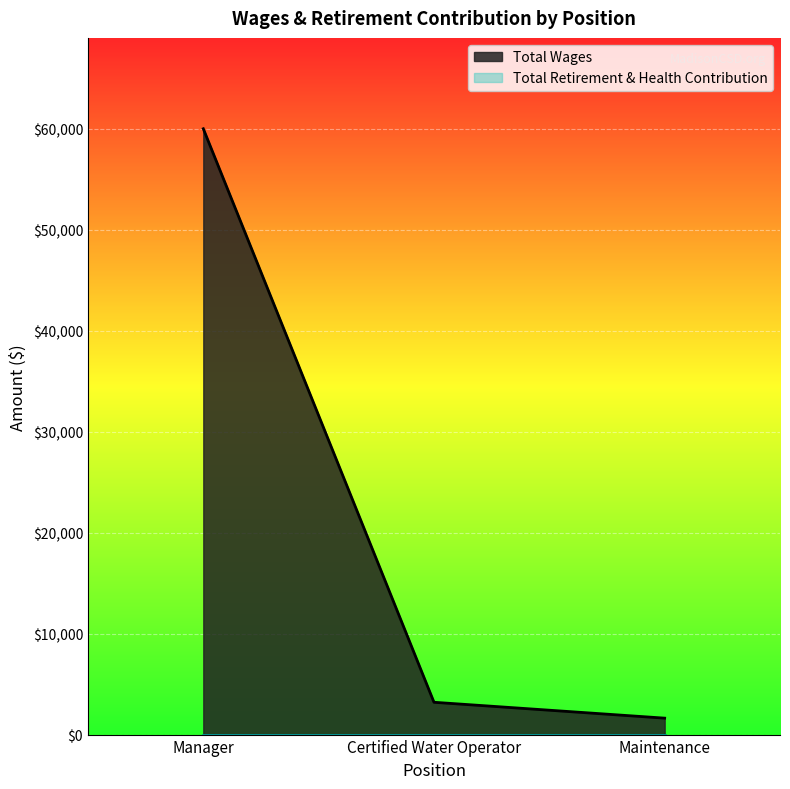

What is the average value?

21609